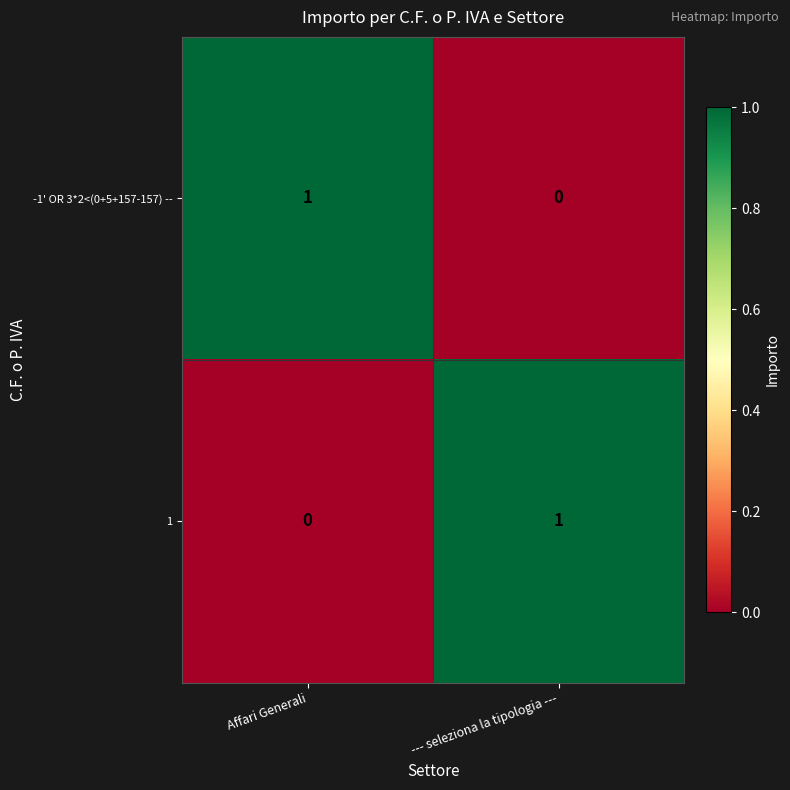

At which label does 1 reach its minimum?

Affari Generali